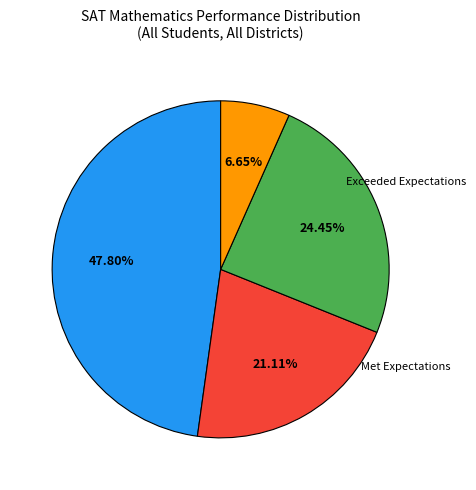

Does any single category account for the majority?

No